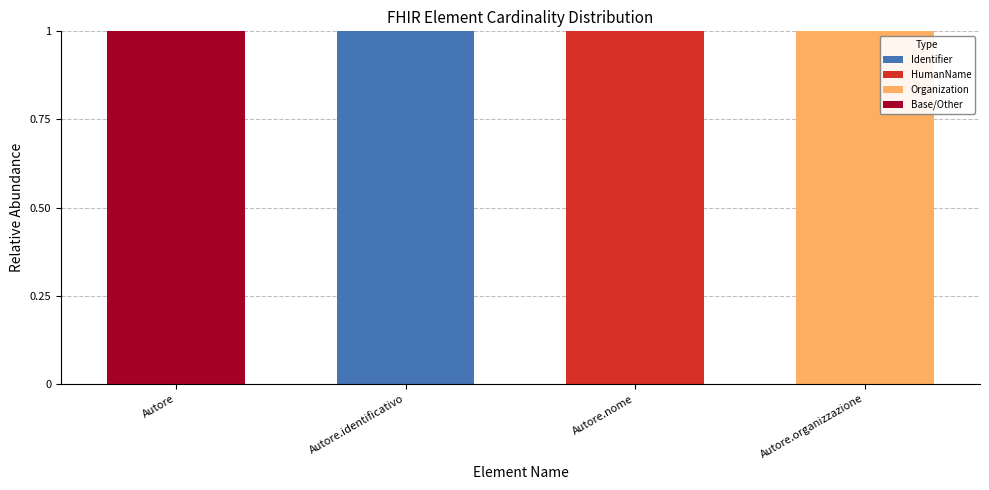

Reading right to left, list the values for the Identifier series.

Autore.organizzazione=0	Autore.nome=0	Autore.identificativo=1	Autore=0